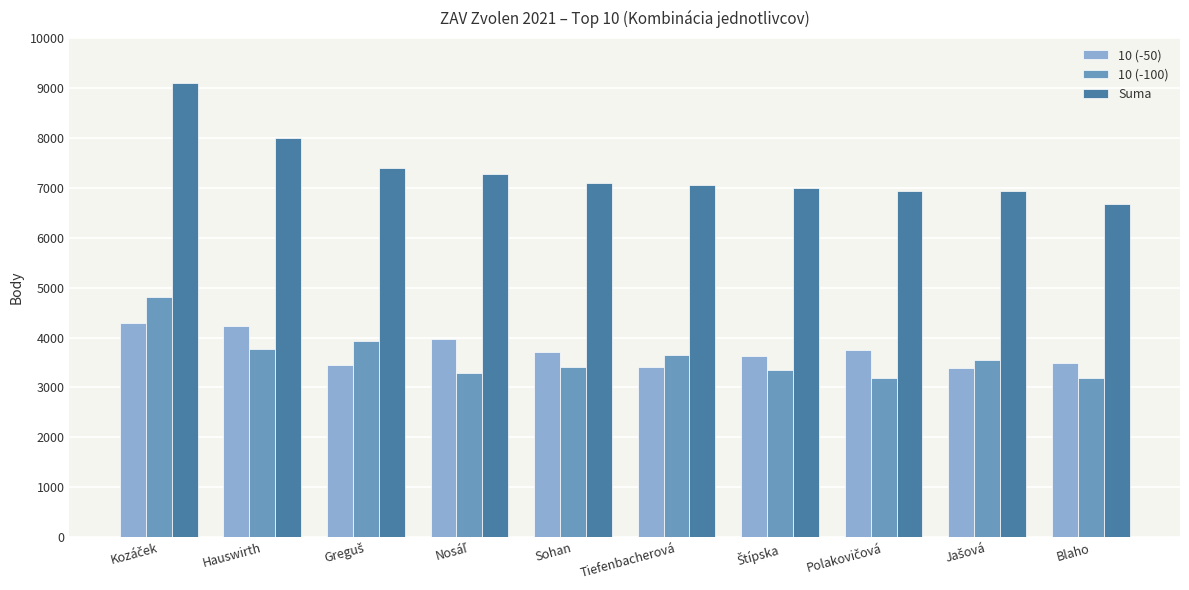

Which category has the lowest value in the Suma series?

Blaho